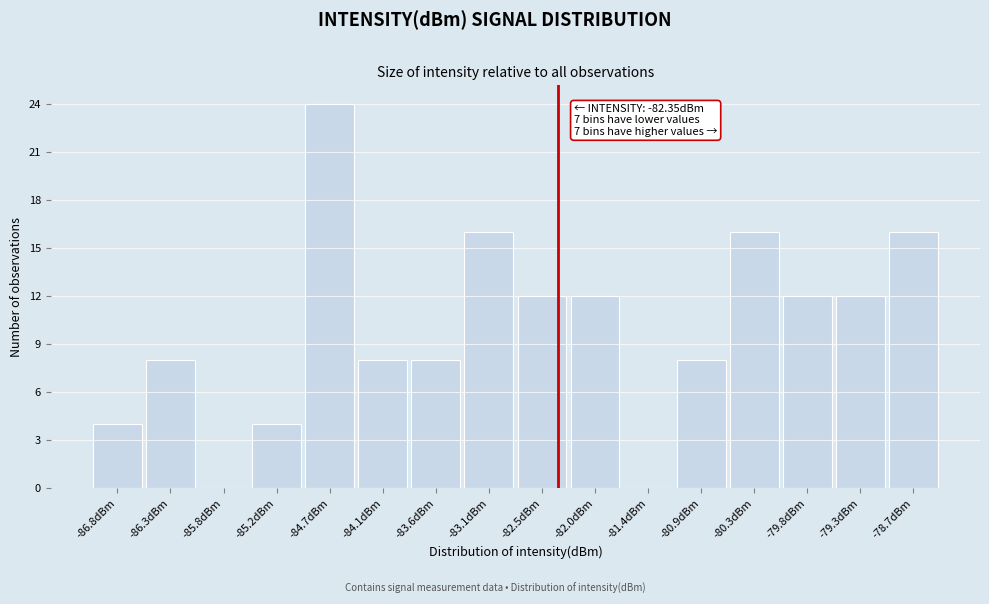

Which range on the x-axis has the tallest bar?

-85.0 to -84.4